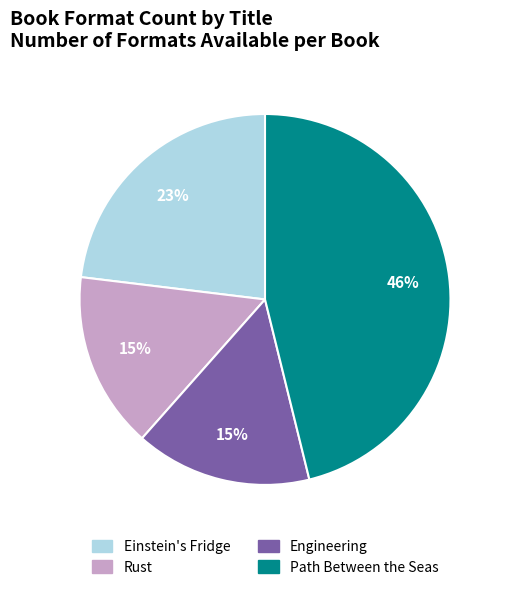

Which has a higher value, Engineering or Einstein's Fridge?

Einstein's Fridge